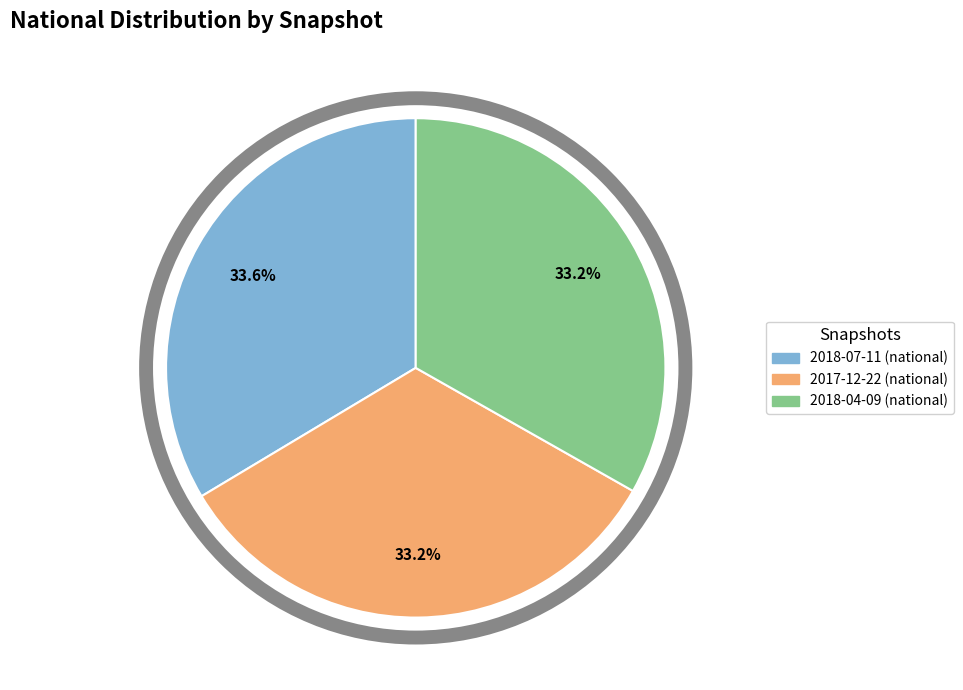

Does 2018-04-09 (national) represent more than half of the total?

No